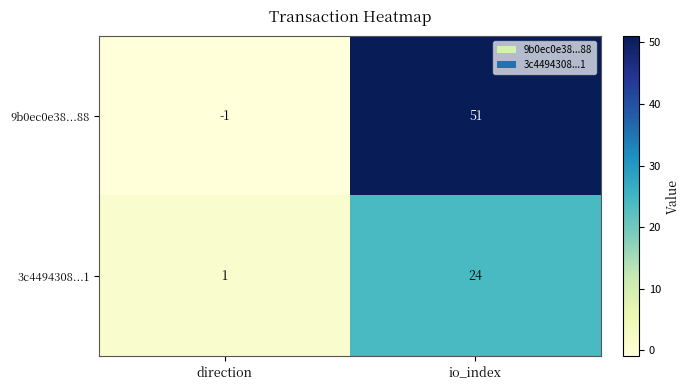

At how many categories does at least one series exceed 9?

1